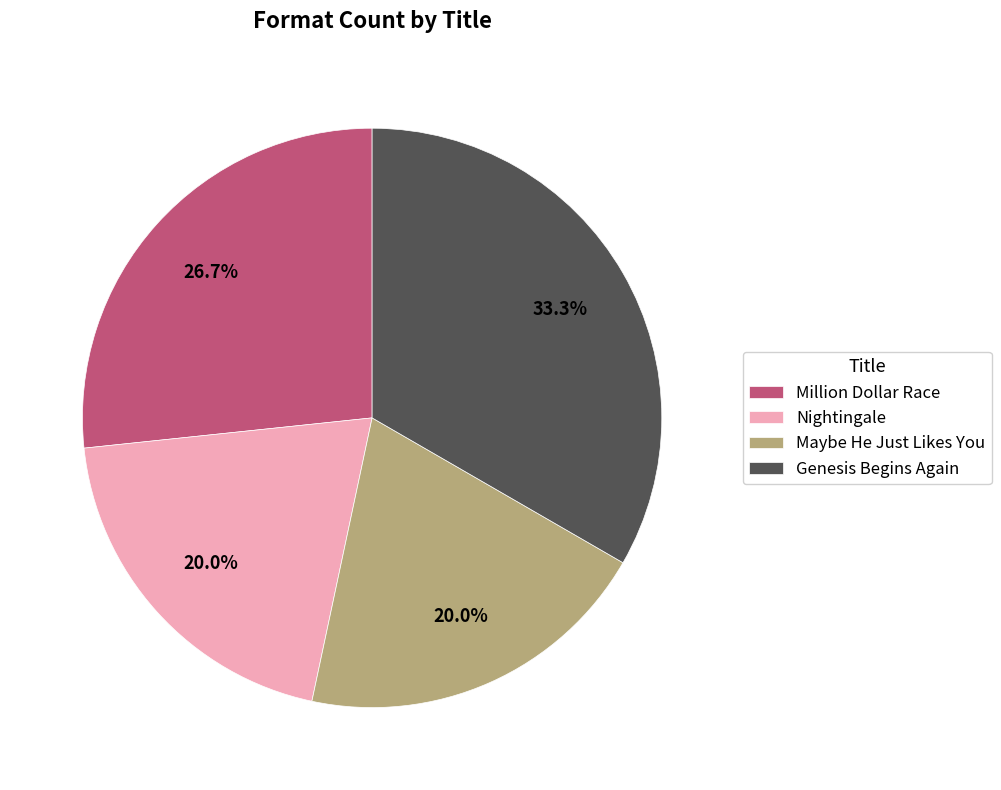

To the nearest percent, what is the average slice percentage?

25%